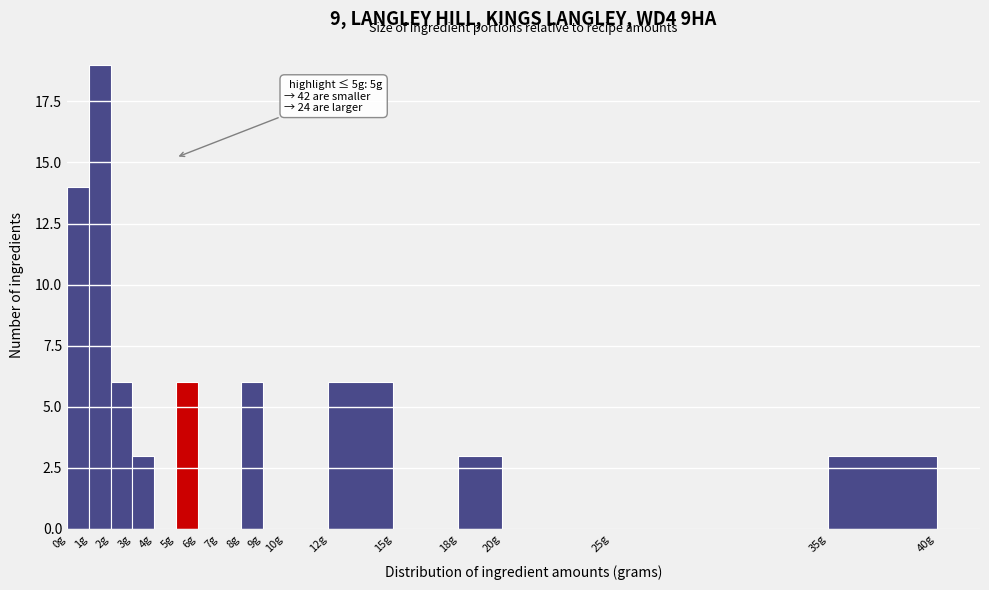

Which range on the x-axis has the tallest bar?

1 to 2